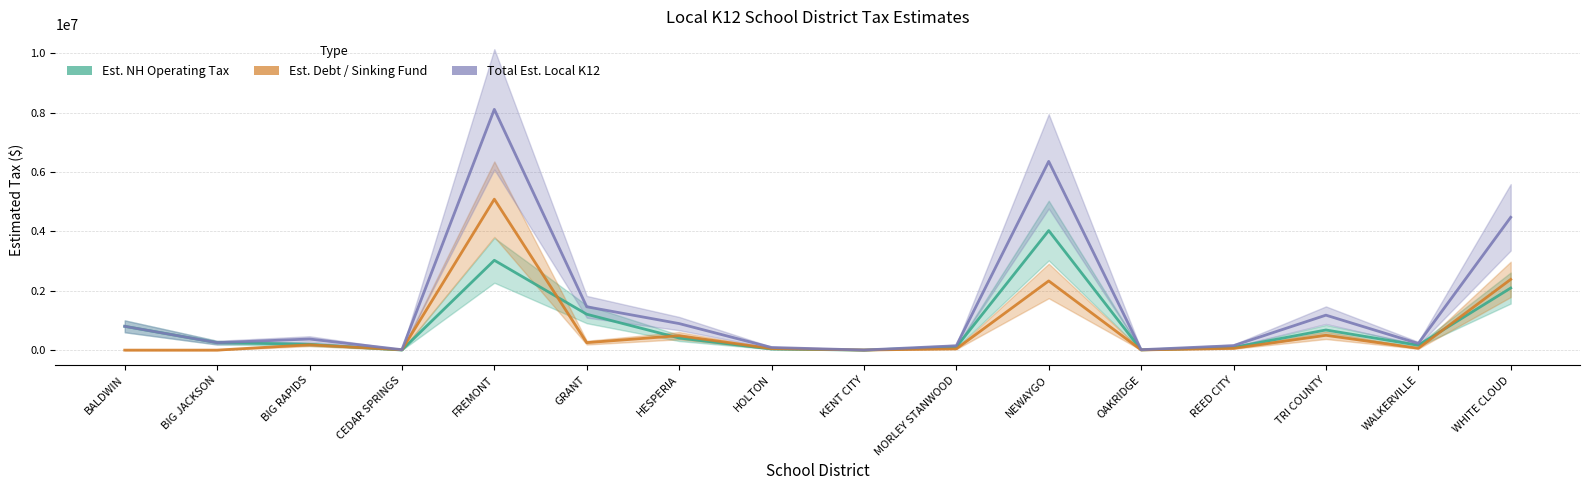

At which label does Est. Debt / Sinking Fund reach its minimum?

BALDWIN